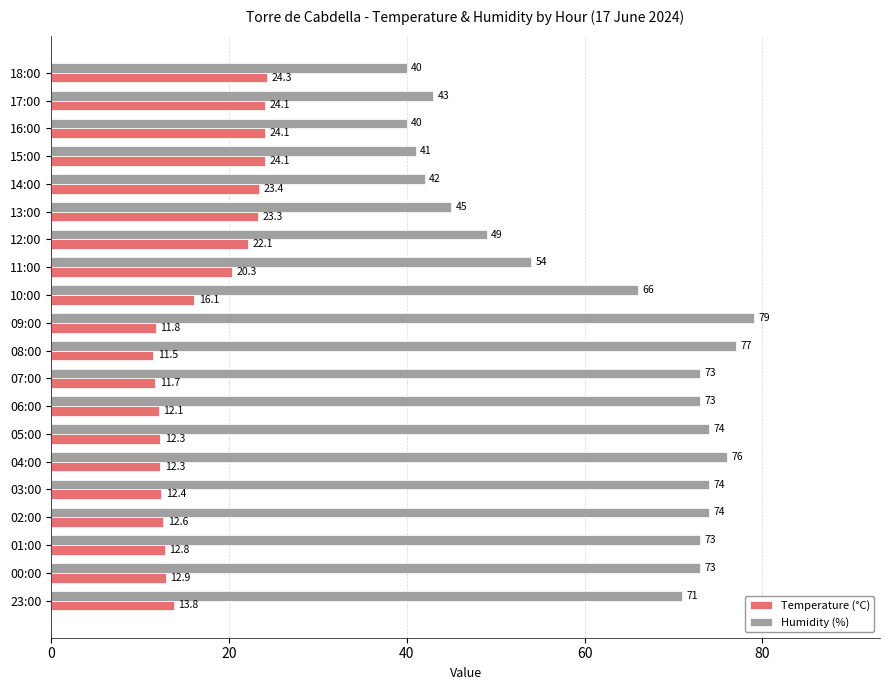

The Humidity (%) series shows 11.5 at 17:00. True or false?

False